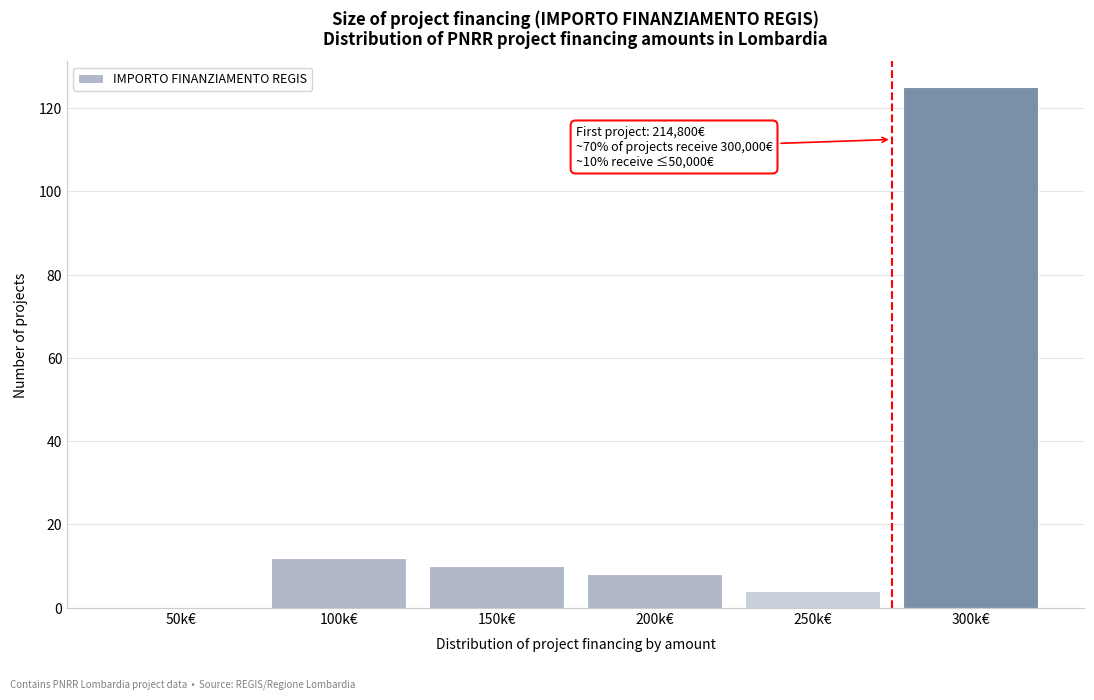

Reading left to right, extract all data points from this chart.

50k€=0	100k€=12	150k€=10	200k€=8	250k€=4	300k€=125